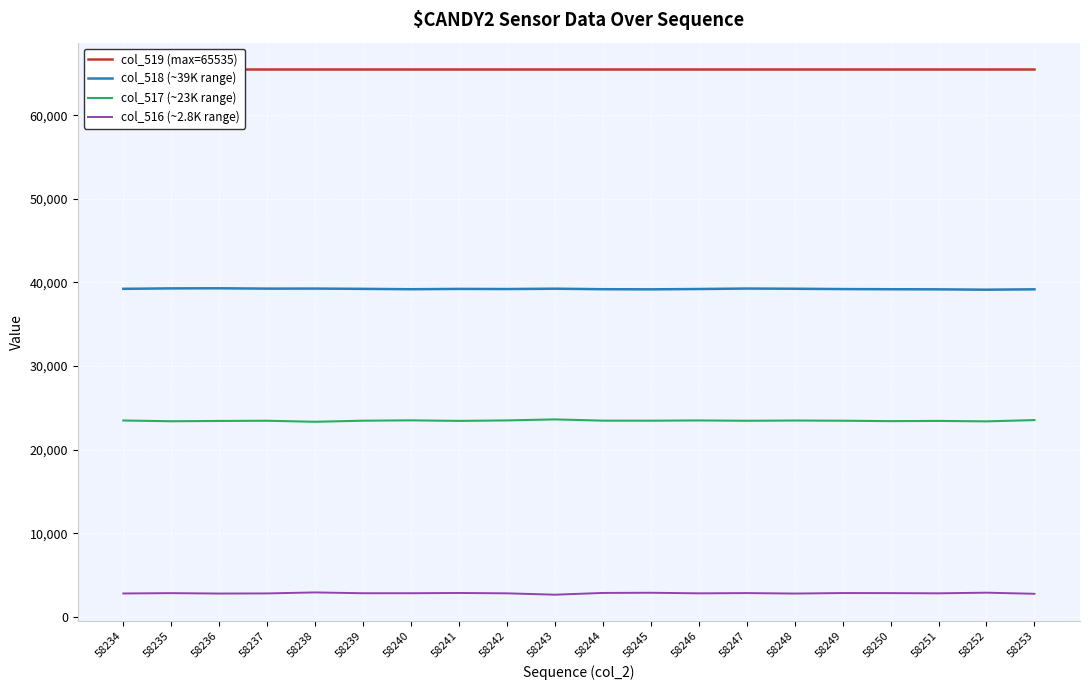

Where is col_517 (~23K range) nearest to the value 23480?

58244